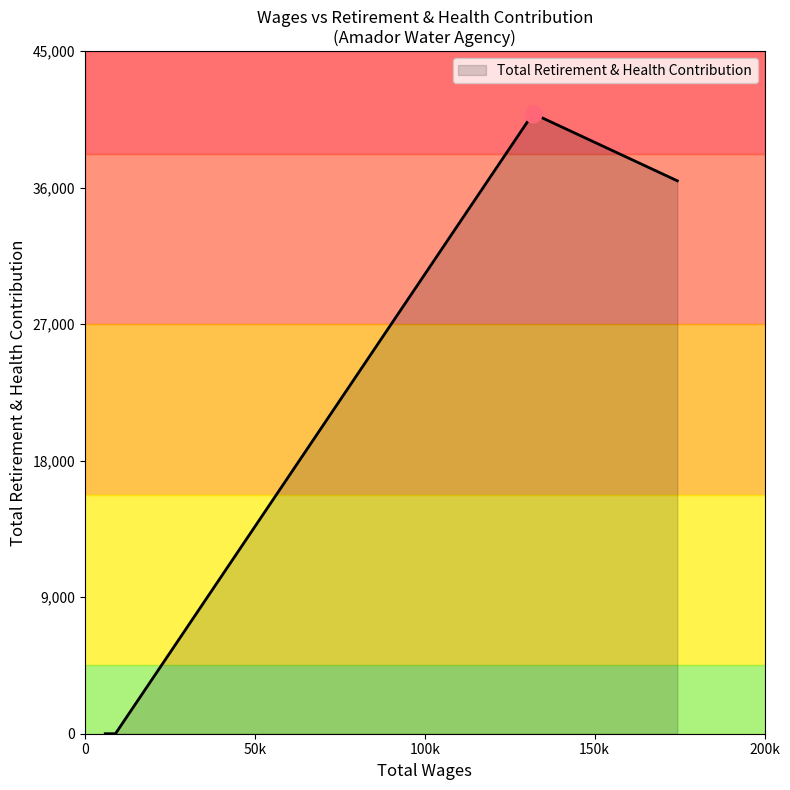

List the labels in order of value, largest first.

131860.0, 174320.0, 8985.0, 8386.0, 8146.0, 5990.0